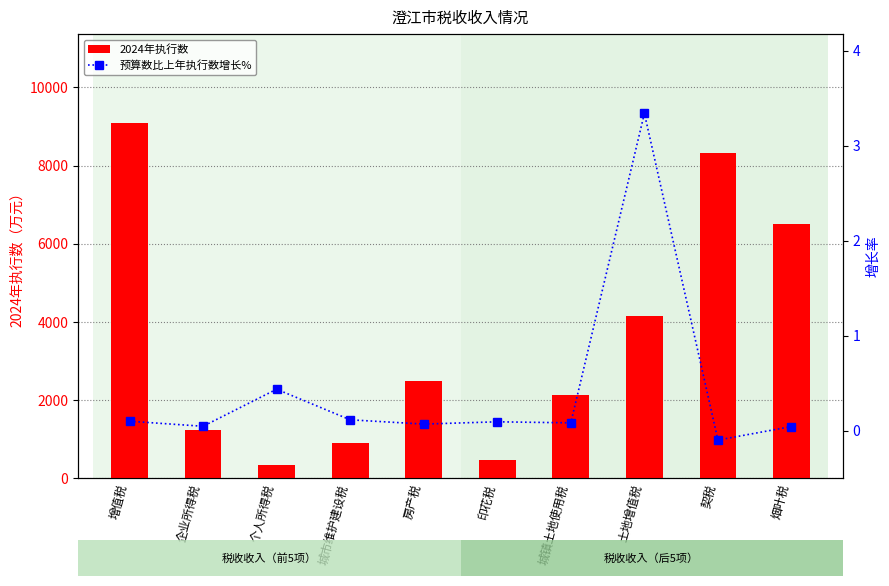

Which series changed the most between 个人所得税 and 土地增值税?

2024年执行数